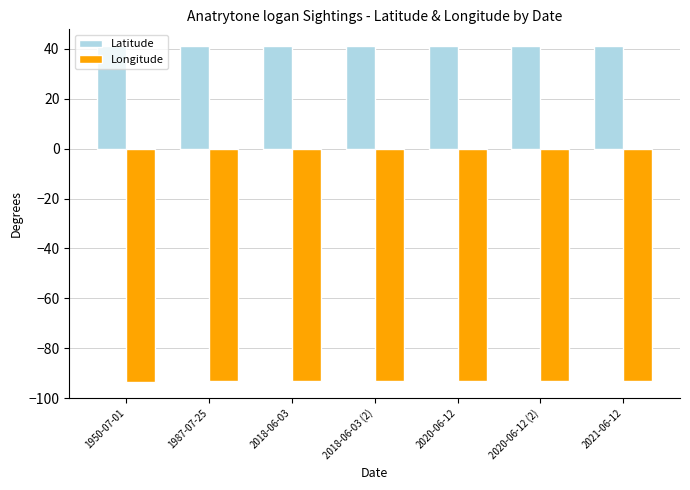

What is the value of the Latitude bar at the 7th from the left?

41.0